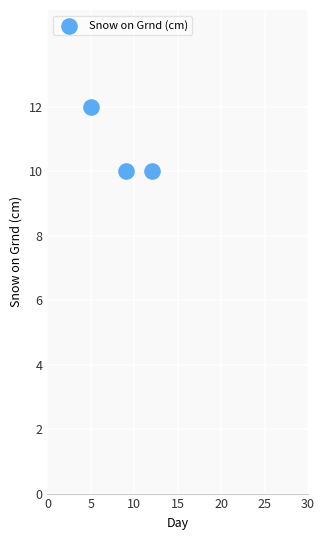

What is the range of X values (max minus min)?

7